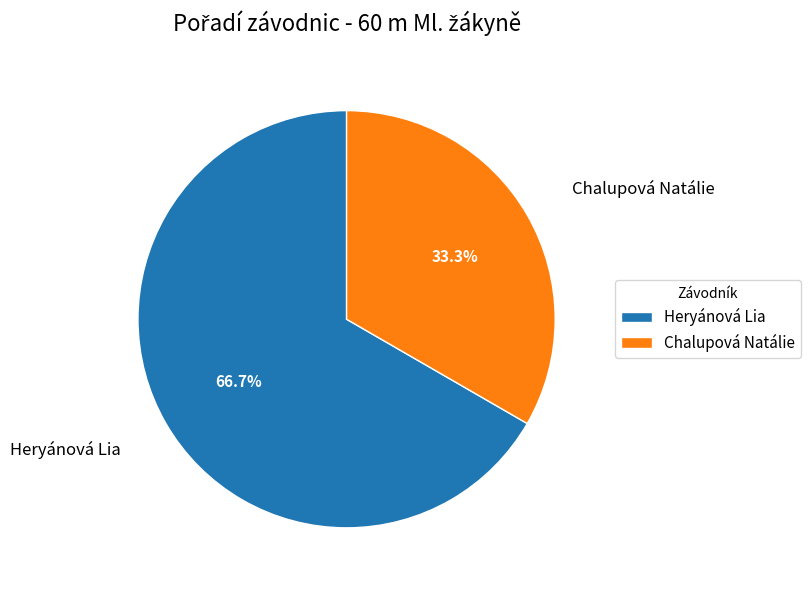

To the nearest percent, what portion does Chalupová Natálie represent?

33%